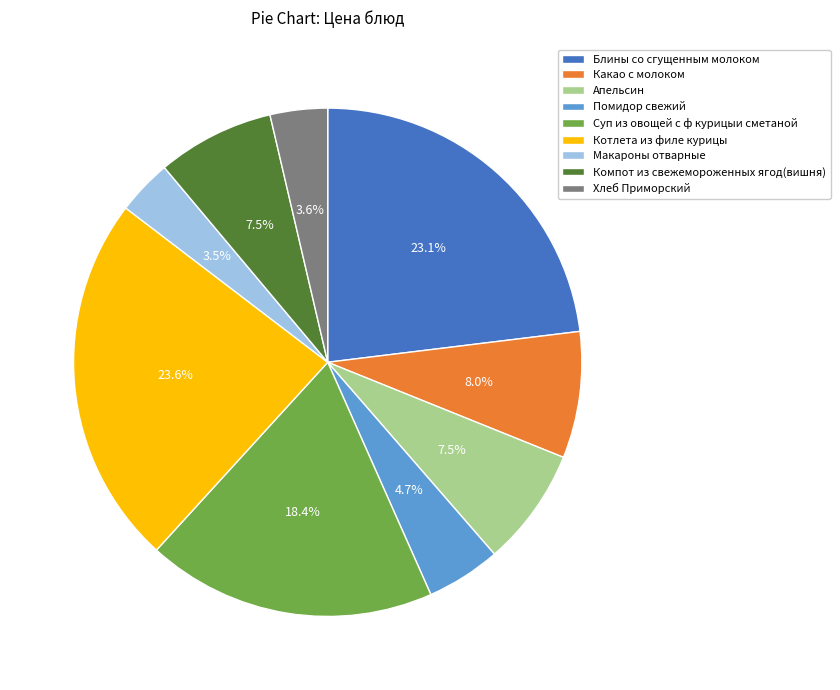

Is there any slice that represents more than half of the pie?

No